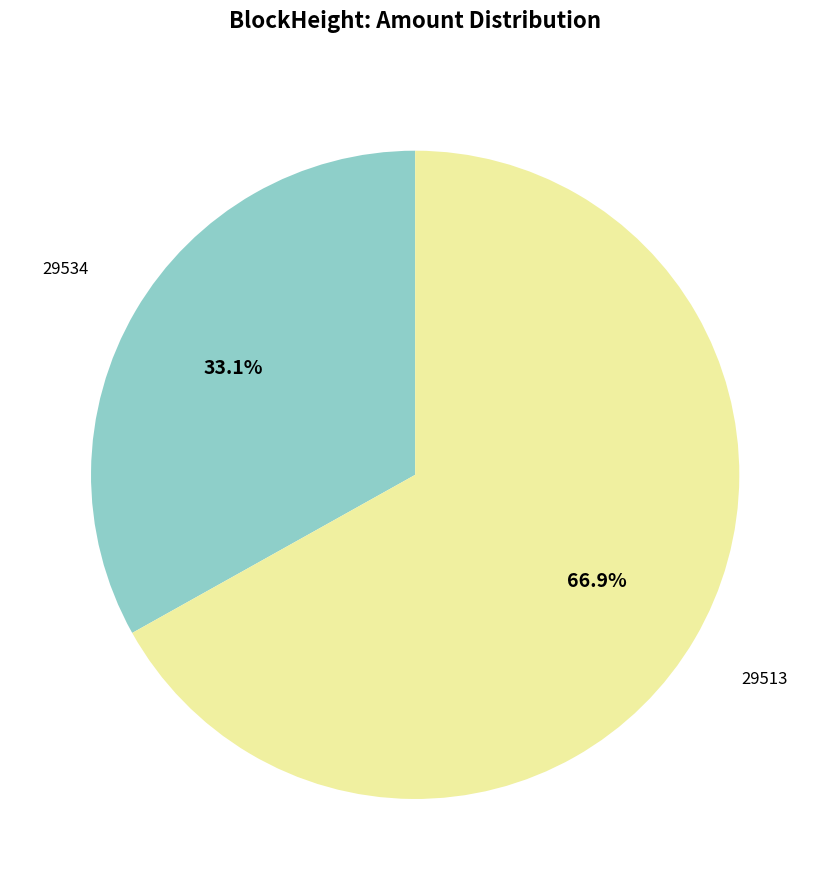

Is there any slice that represents more than half of the pie?

Yes